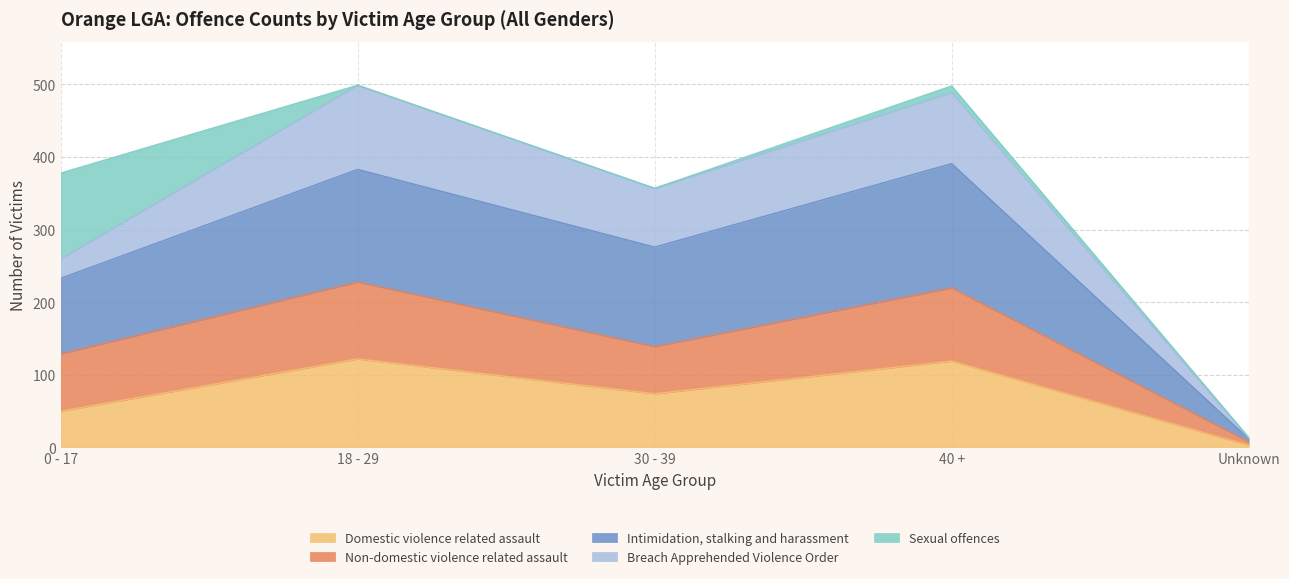

How many lines are shown in the chart?

5